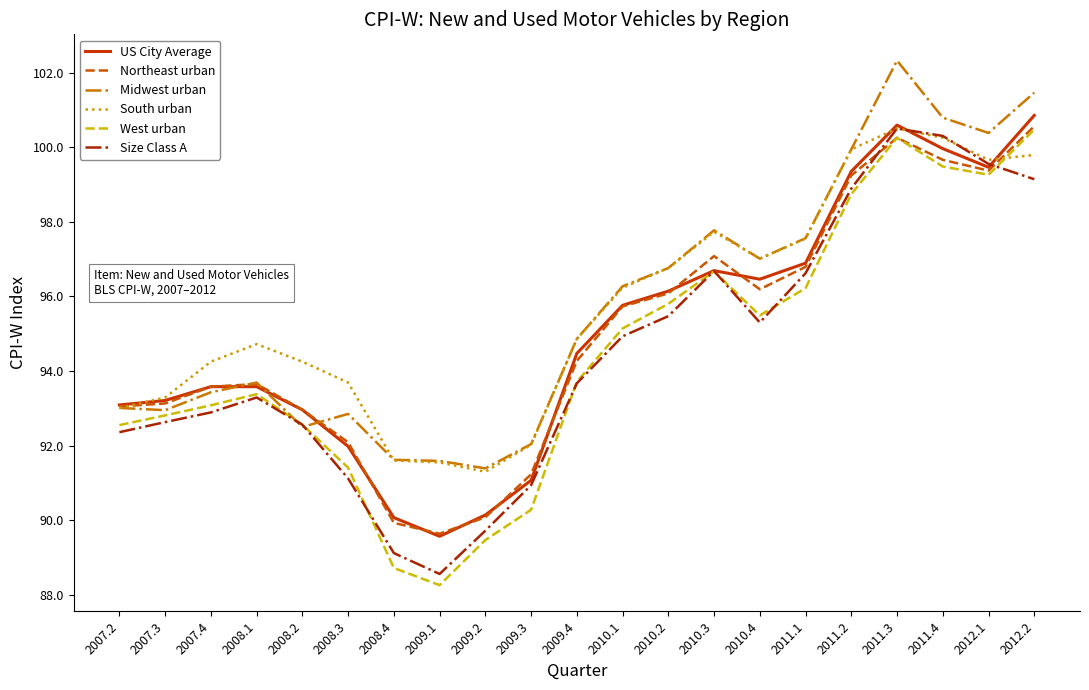

Which series ends up on top after the final intersection of Northeast urban and Size Class A?

Northeast urban